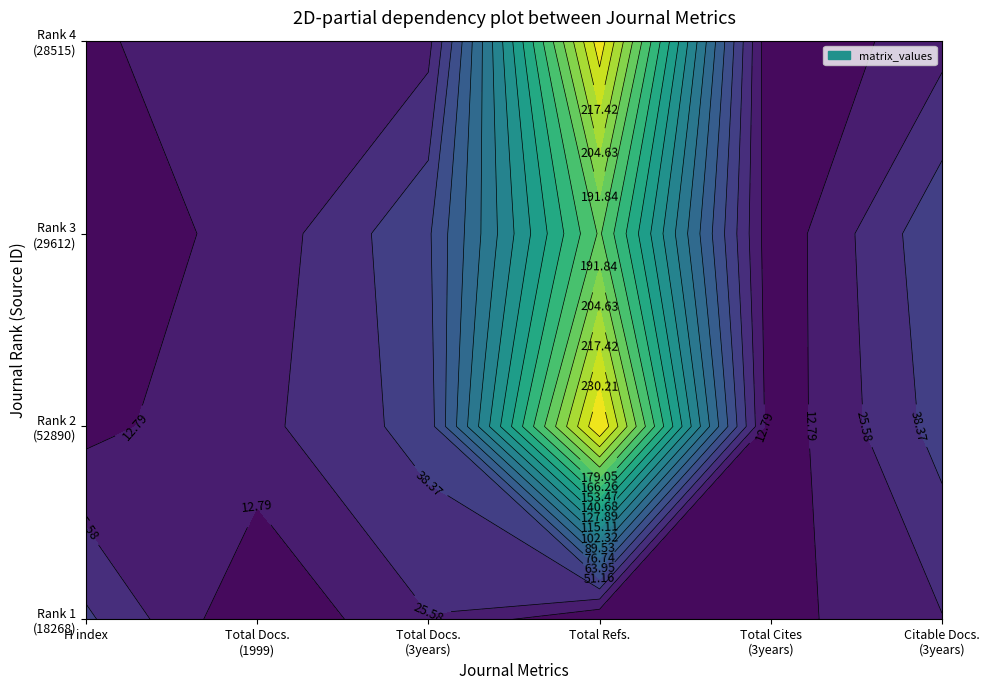

Where is 2 nearest to the value 64?

2